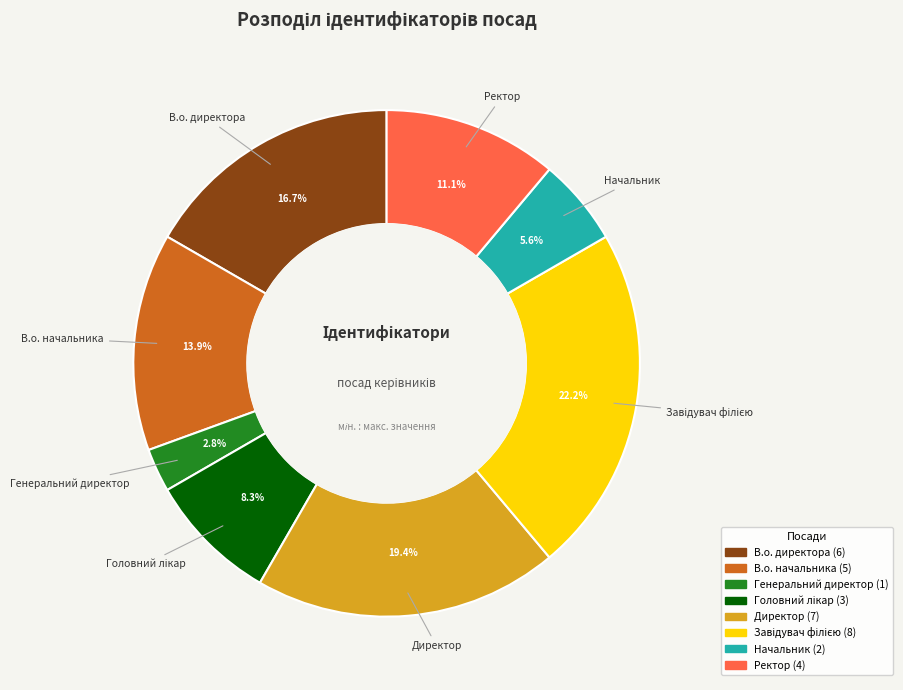

True or false: Генеральний директор accounts for 3% of the total.

True